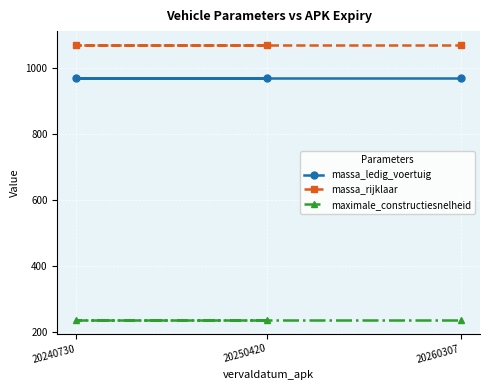

What value does the massa_rijklaar series have at 20260307?

1070